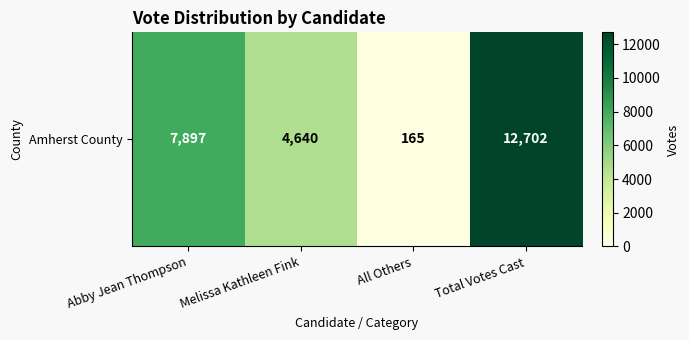

What is the change in value from Melissa Kathleen Fink to All Others?

-4475